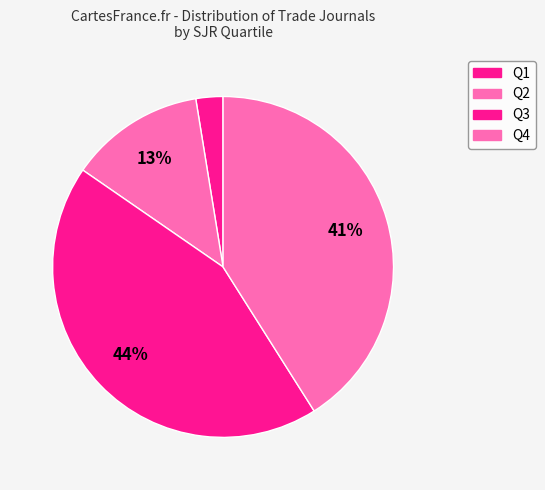

How much of the chart is everything except Q2?

87.2%